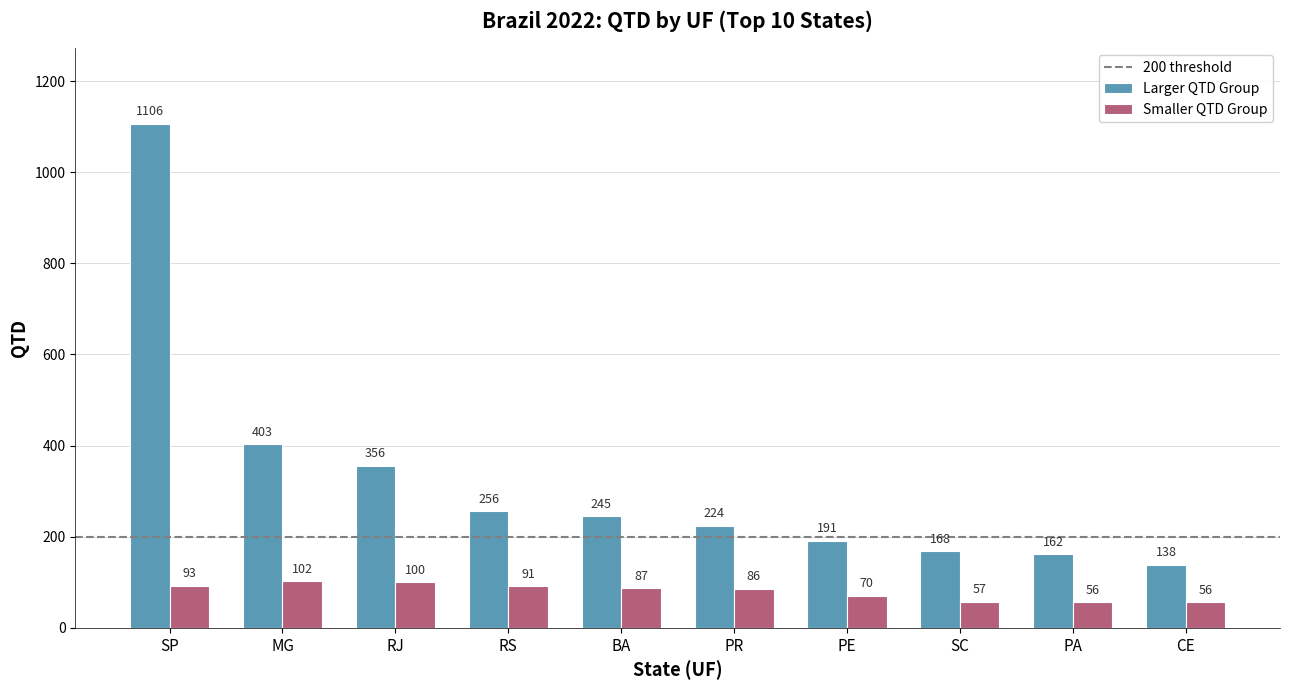

The value of Smaller QTD Group at MG is 28. True or false?

False